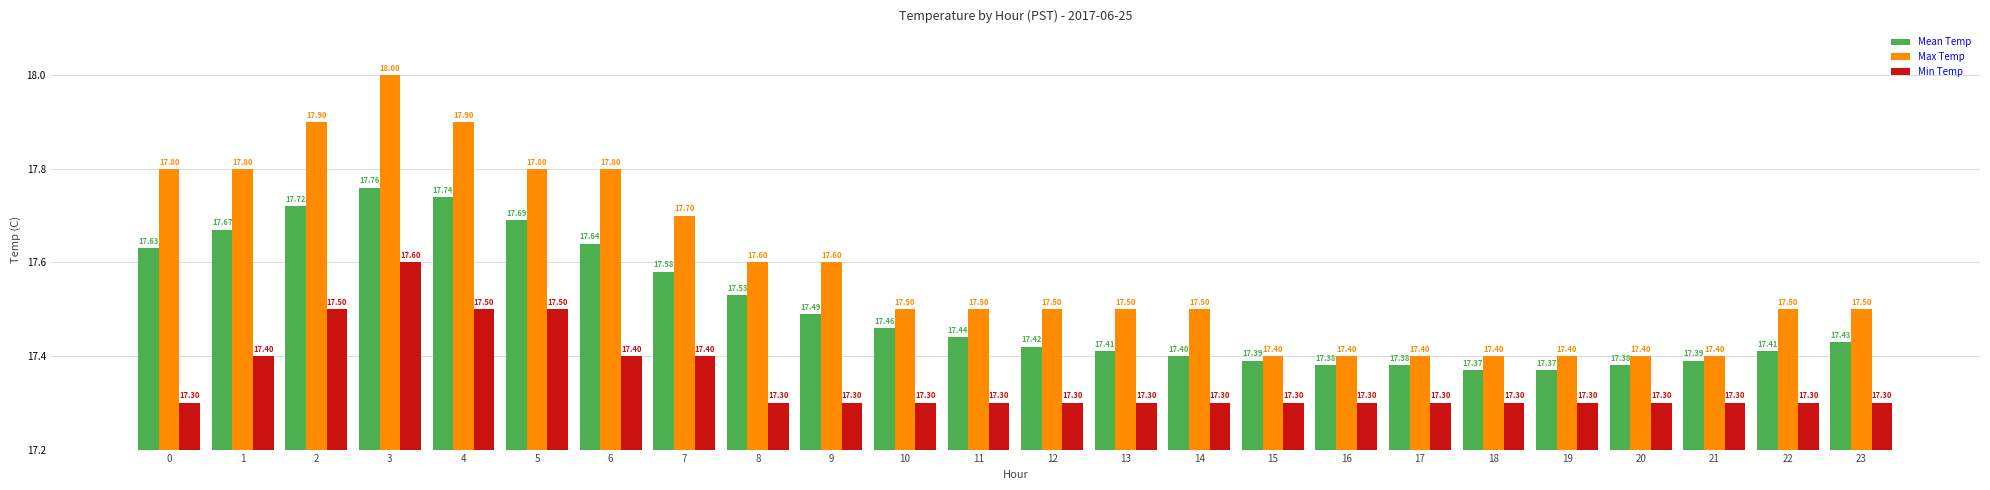

Which series has the largest range (max minus min)?

Max Temp